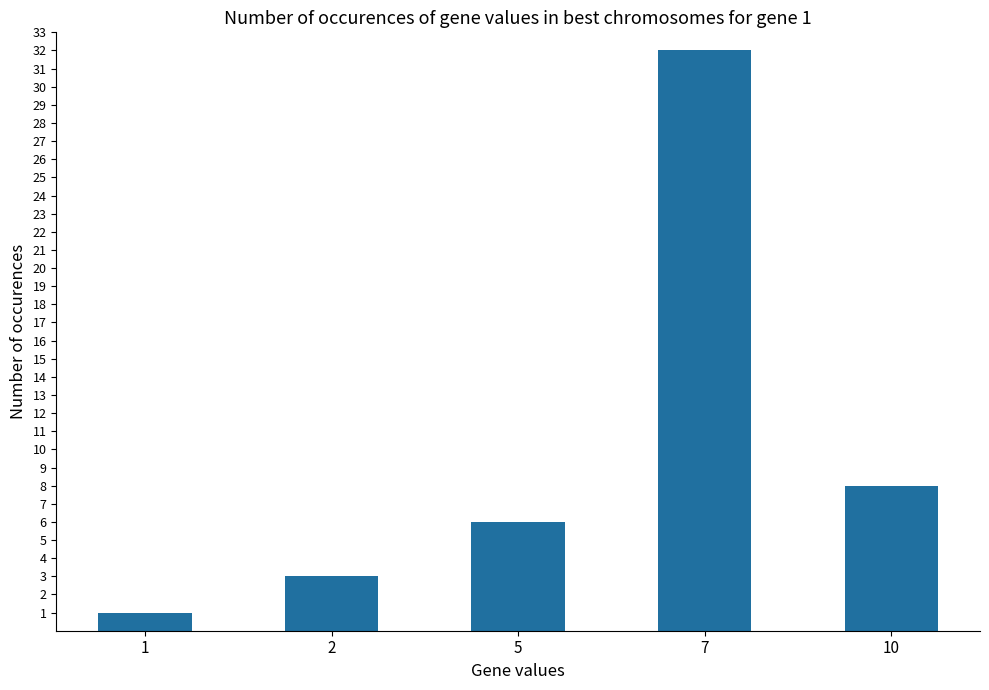

Which category has the lowest value across all series?

1